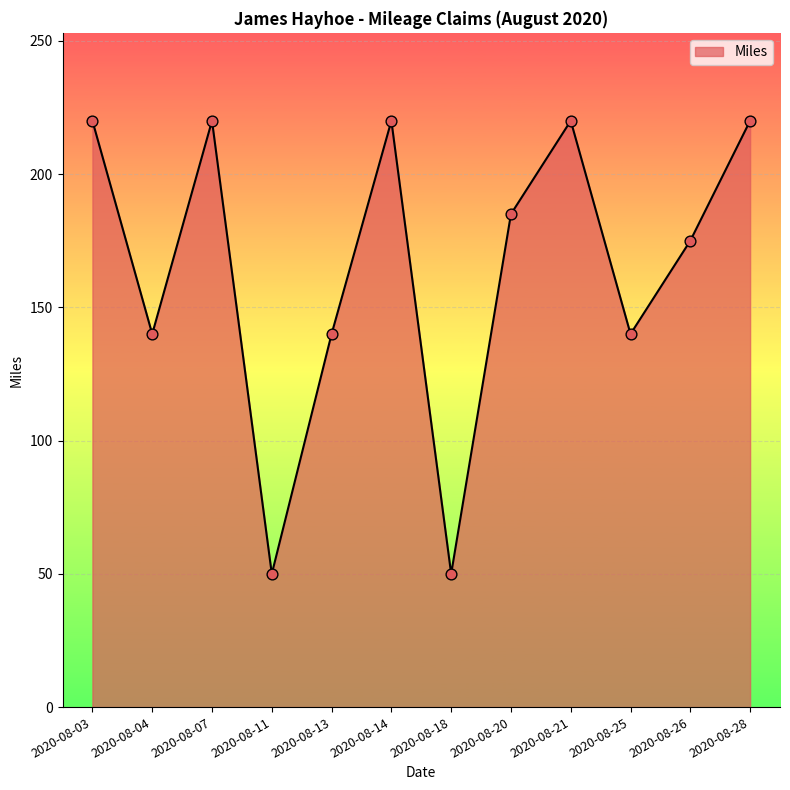

What is the change in value from 2020-08-20 to 2020-08-21?

+35